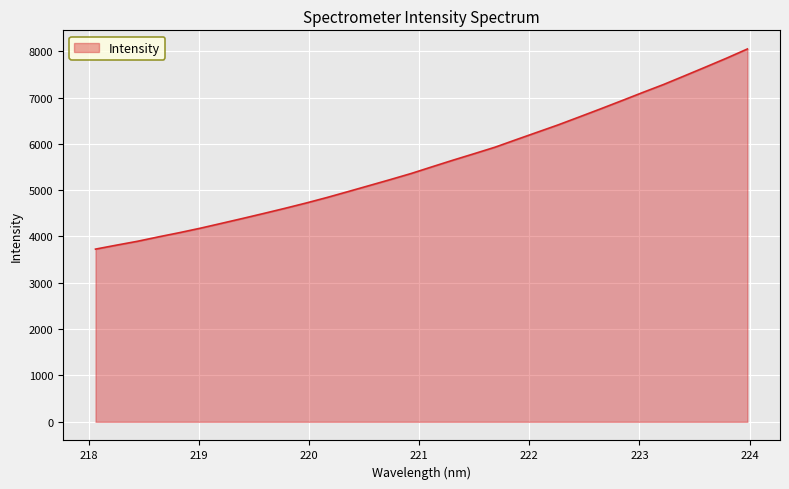

What is the difference between the maximum and minimum values?

4320.2